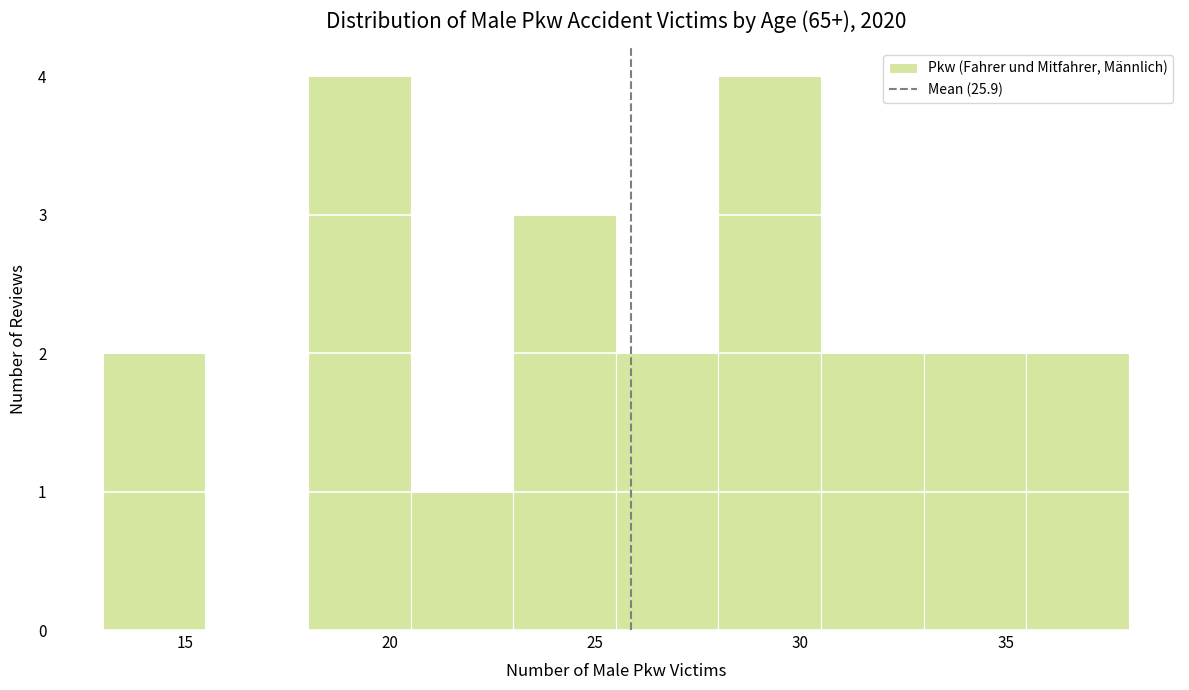

Reading left to right, list every bar in this chart as the range it spans on the x-axis followed by its height. The values are not printed on the chart, so give them approximately, as read against the axis.

13.0 to 15.5: 2
15.5 to 18.0: 0
18.0 to 20.5: 4
20.5 to 23.0: 1
23.0 to 25.5: 3
25.5 to 28.0: 2
28.0 to 30.5: 4
30.5 to 33.0: 2
33.0 to 35.5: 2
35.5 to 38.0: 2